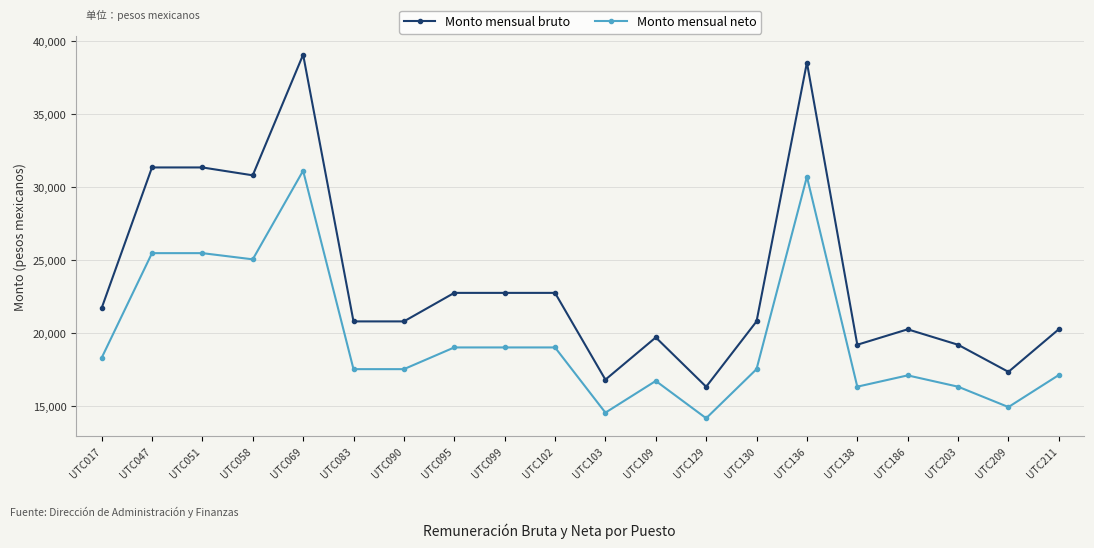

What is the sum of all Monto mensual neto values?

393543.5